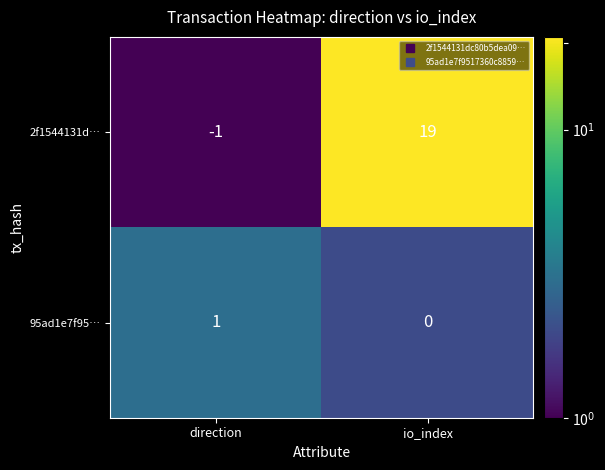

At which label does 2f1544131d… reach its minimum?

direction